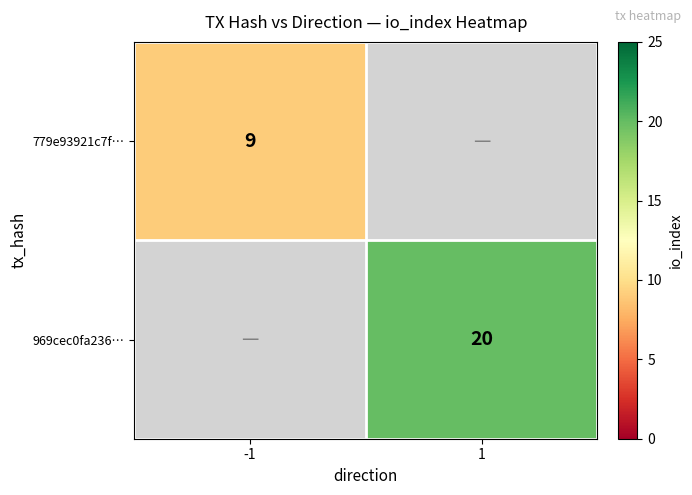

The 969cec0fa236… series shows 12 at 1. True or false?

False